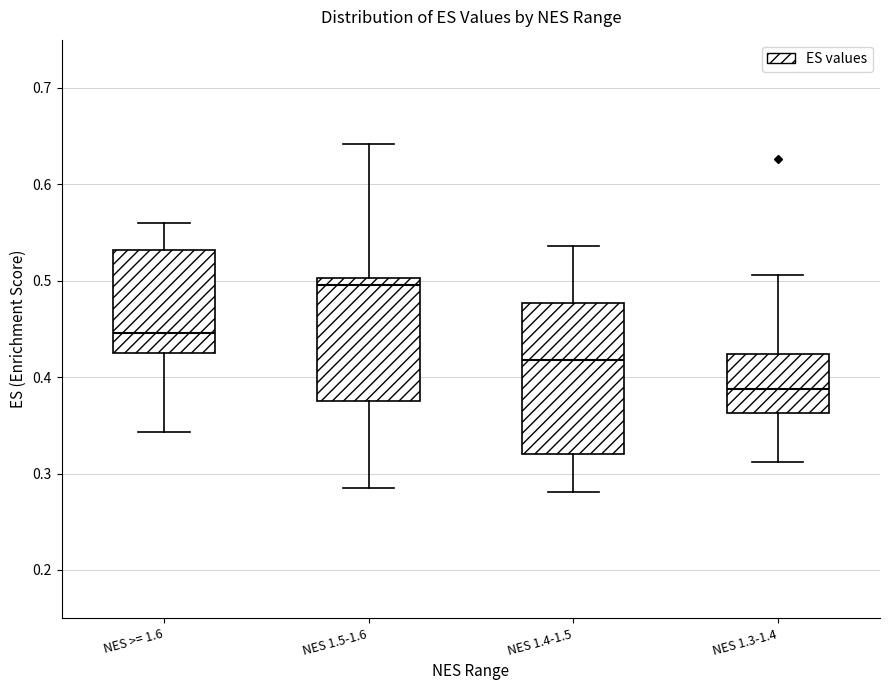

Where does the median line of the box for NES 1.4-1.5 sit on the y-axis? The values are not printed on the chart, so give them approximately, as read against the axis.

0.42